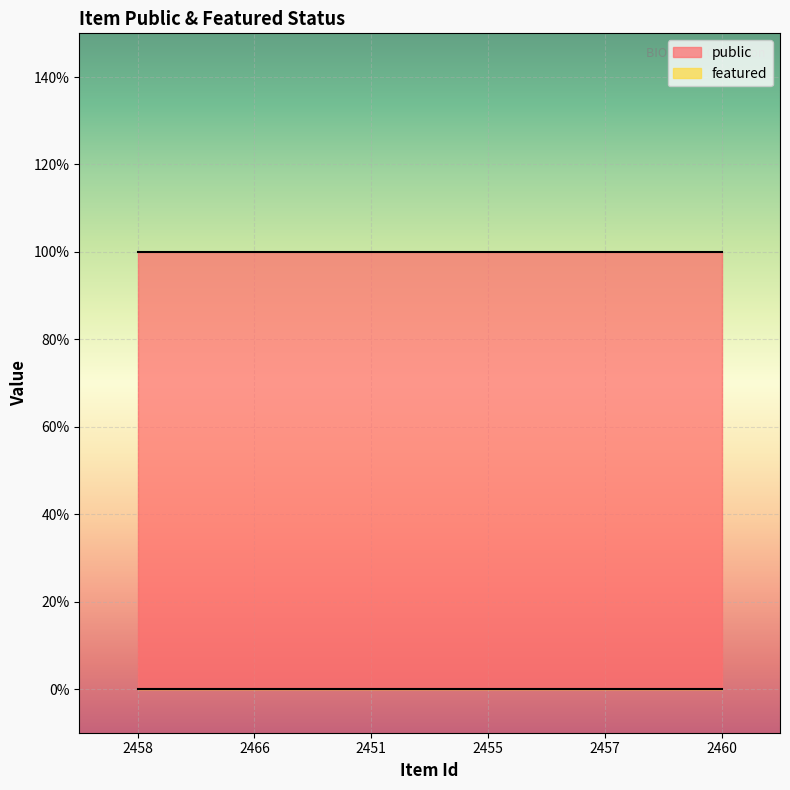

Reading left to right, what are all the values shown in this chart?

public: 1	1	1	1	1	1
featured: 0	0	0	0	0	0